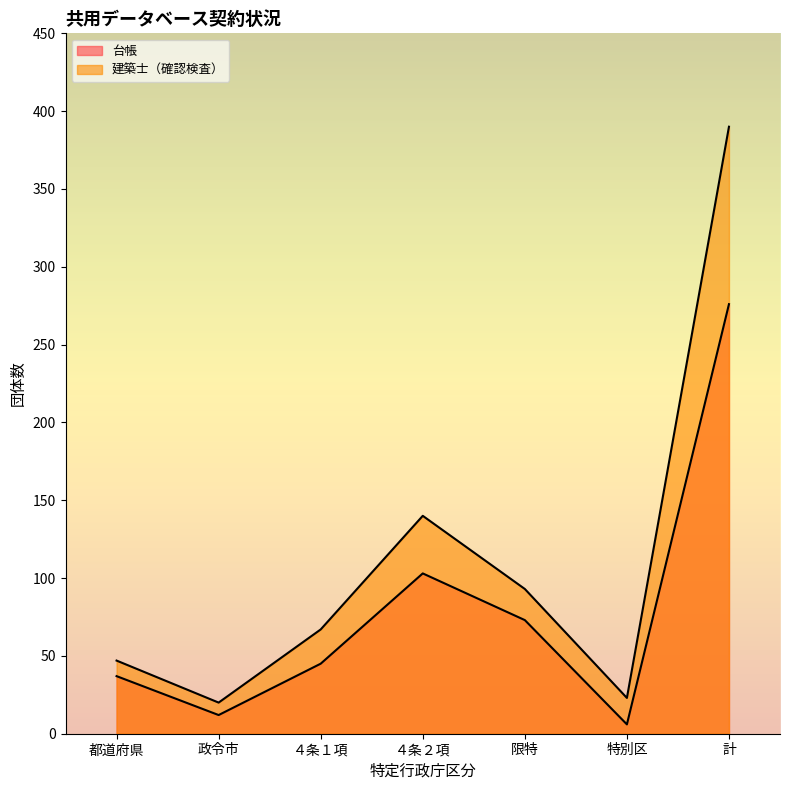

List the series in order of their overall mean, lowest first.

台帳, 建築士（確認検査）